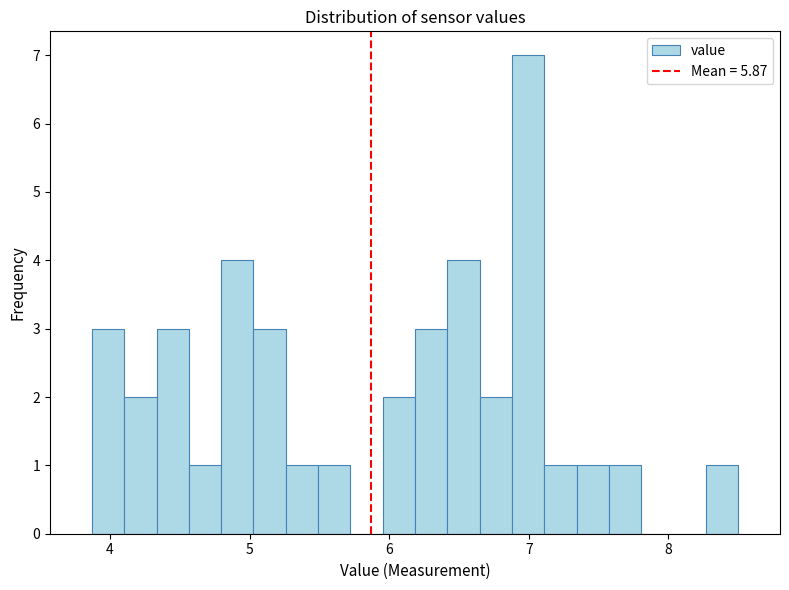

Around what value on the x-axis is the tallest bar? Give the approximate position of its centre, as read against the axis.

7.0